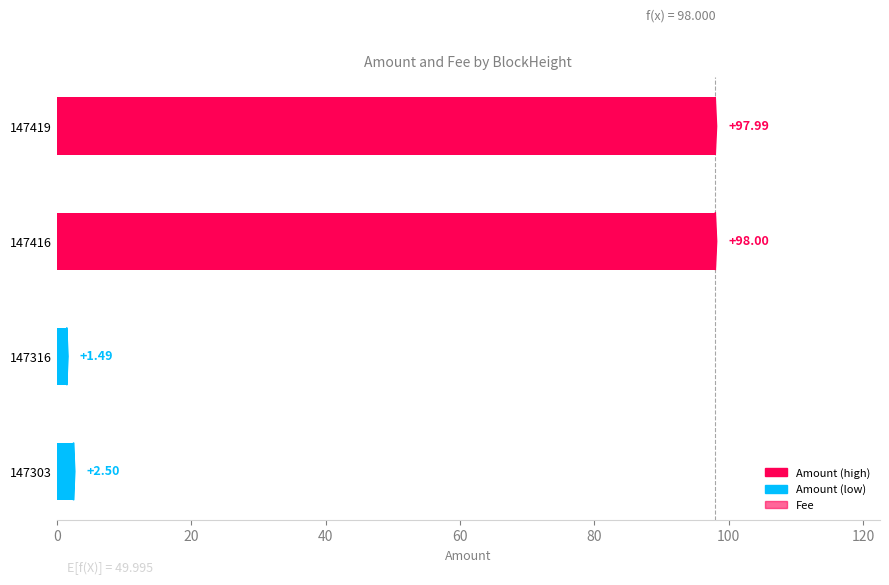

What is the average value of the Amount series?

50.0